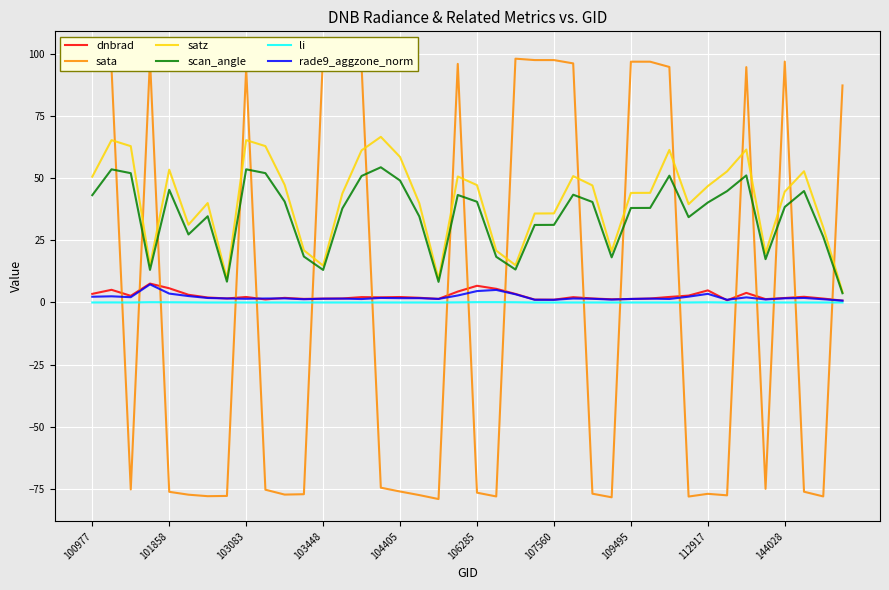

Reading right to left, list all the values displayed in this chart.

dnbrad: 0.7	1.6	2.3	1.8	1.4	3.9	0.9	4.9	2.8	2.2	1.6	1.4	1.3	1.6	2.1	1.1	1.2	3.4	5.5	6.7	4.4	1.4	1.9	2.2	2.1	2.2	1.6	1.6	1.4	1.9	1.2	2.2	1.6	2.0	3.1	5.7	7.6	2.7	5.1	3.5
sata: 87.2	-77.9	-76.0	96.8	-74.9	94.6	-77.5	-76.9	-78.0	94.6	96.8	96.8	-78.3	-76.8	96.1	97.4	97.4	98.0	-77.9	-76.4	95.9	-79.0	-77.4	-75.9	-74.4	94.9	96.3	100.0	-77.0	-77.2	-75.2	94.0	-77.7	-77.8	-77.2	-76.1	97.7	-75.1	94.2	96.2
satz: 4.2	30.2	52.7	44.5	19.8	61.5	52.7	46.8	39.5	61.3	44.1	44.0	20.6	47.0	50.8	35.8	35.8	15.0	20.8	47.2	50.6	9.4	39.9	58.5	66.6	61.1	43.8	14.8	21.0	47.3	62.8	65.2	9.5	40.0	31.2	53.4	14.8	62.8	65.2	50.5
scan_angle: 3.7	26.4	44.8	38.4	17.4	51.1	44.8	40.2	34.3	51.0	38.0	38.0	18.2	40.4	43.3	31.2	31.2	13.2	18.4	40.5	43.2	8.3	34.6	49.0	54.3	50.8	37.8	13.1	18.5	40.6	52.0	53.5	8.4	34.7	27.3	45.3	13.1	52.0	53.5	43.1
li: 0.0	0.0	0.0	0.0	0.0	0.0	0.0	0.1	0.0	0.0	0.0	0.0	0.0	0.0	0.0	0.0	0.0	0.1	0.1	0.1	0.0	0.0	0.0	0.0	0.0	0.0	0.0	0.0	0.0	0.0	0.0	0.0	0.0	0.0	0.1	0.1	0.1	0.0	0.0	0.0
rade9_aggzone_norm: 0.7	1.3	1.8	1.7	1.2	2.1	1.1	3.5	2.3	1.4	1.5	1.4	1.2	1.5	1.6	1.1	1.1	3.3	5.1	4.6	2.8	1.4	1.7	1.7	1.8	1.4	1.6	1.5	1.3	1.6	1.6	1.5	1.6	1.8	2.6	3.6	7.3	2.1	2.5	2.3